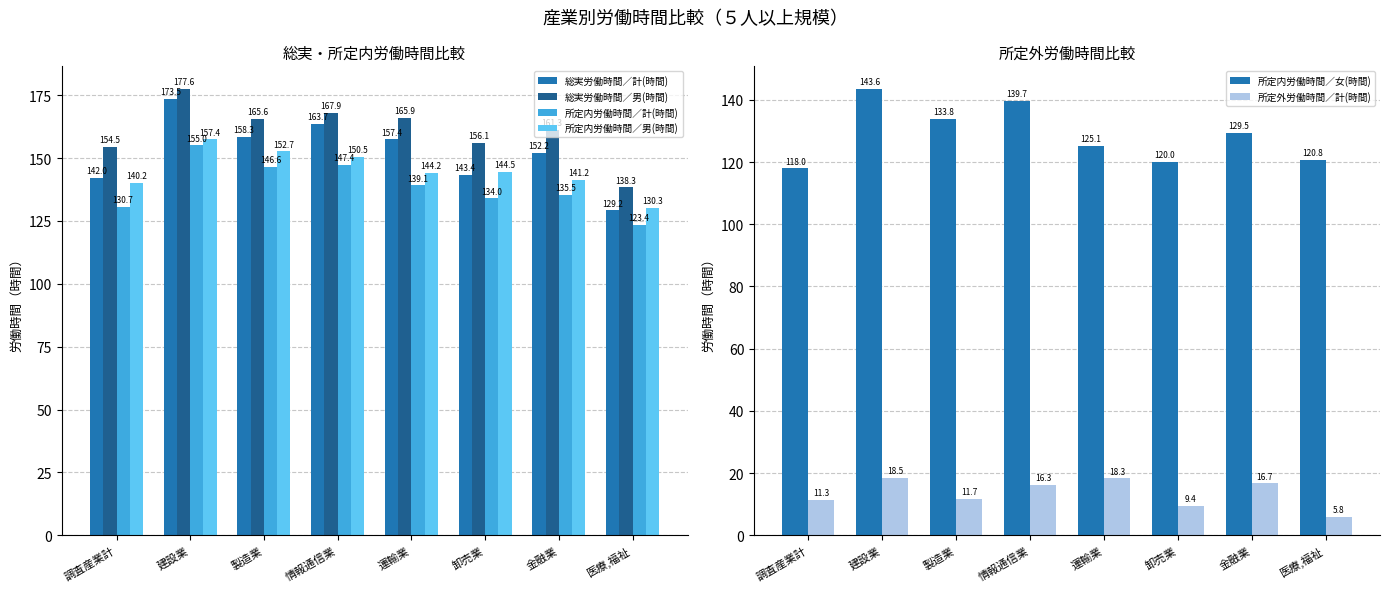

What is the lowest value of the 所定内労働時間／男(時間) series?

130.3